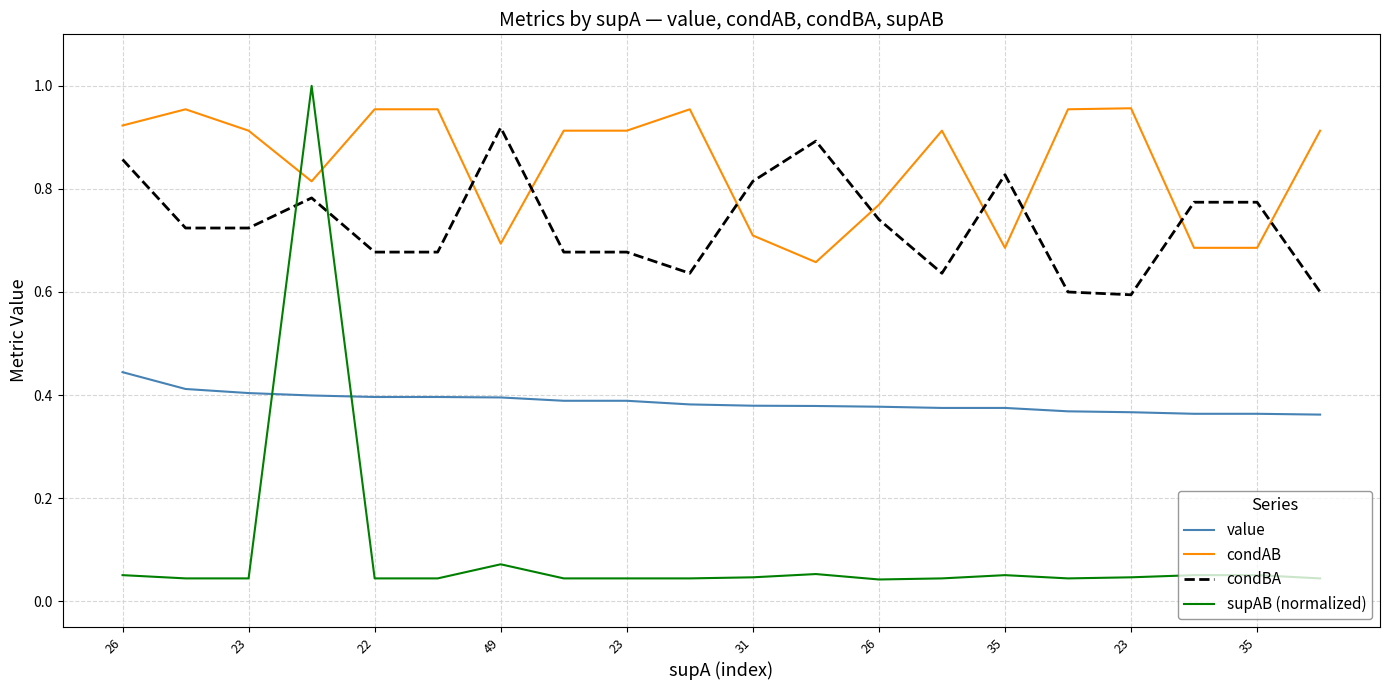

Which series has the largest total across all categories?

condAB